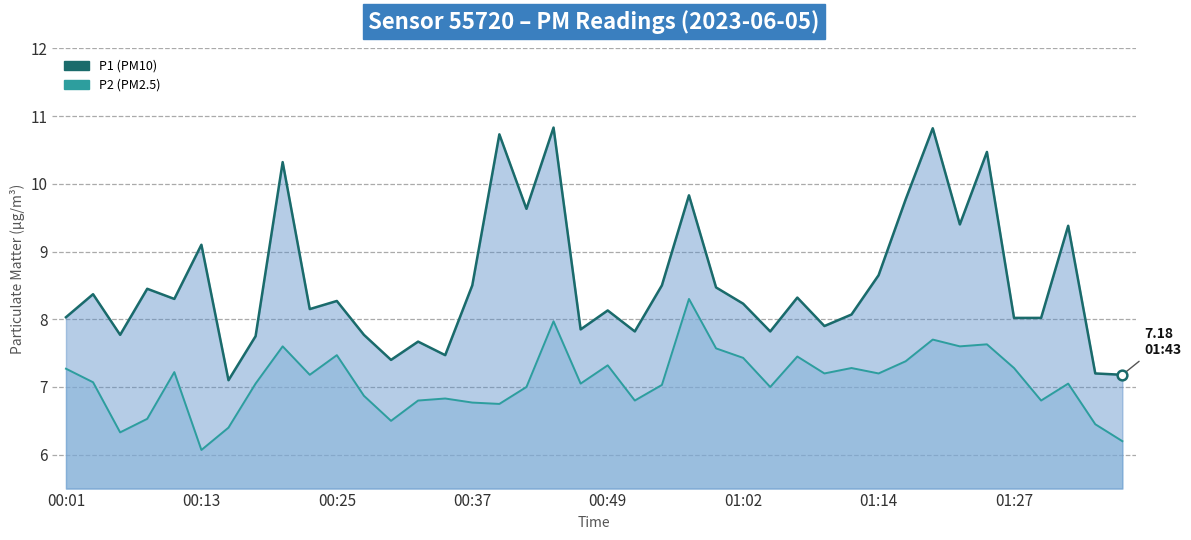

Which series has the largest total across all categories?

P1